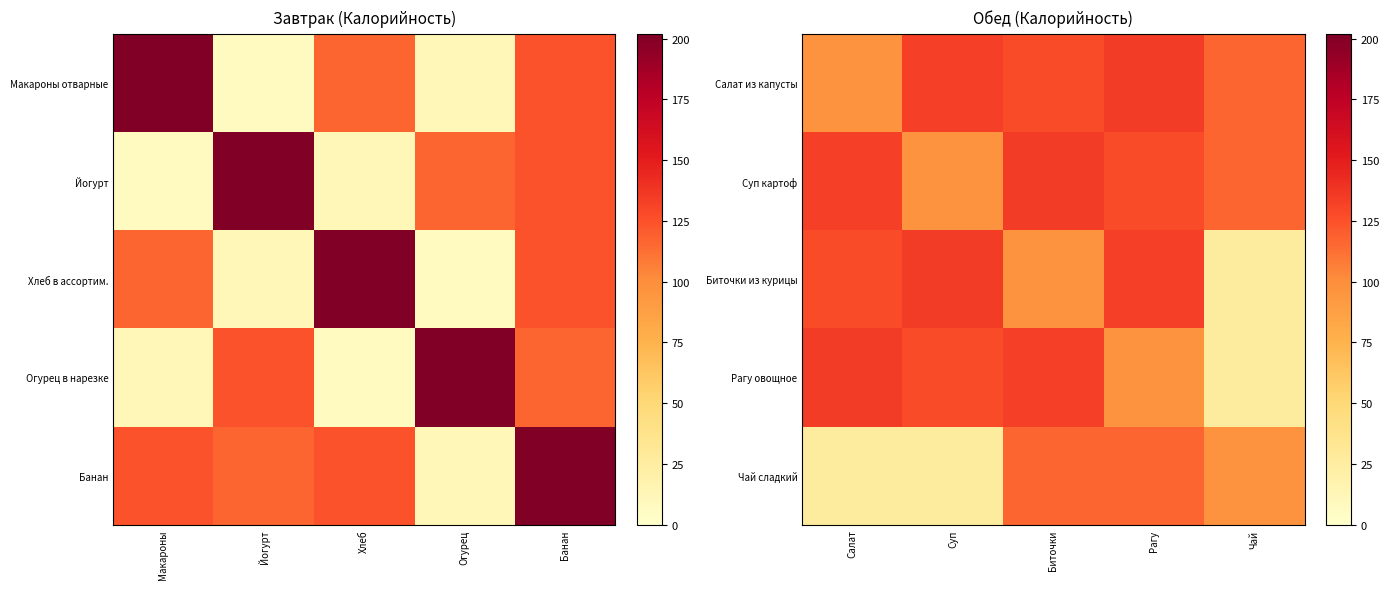

Is the value of Чай сладкий at Биточки greater than the value of Суп картоф at Салат?

No